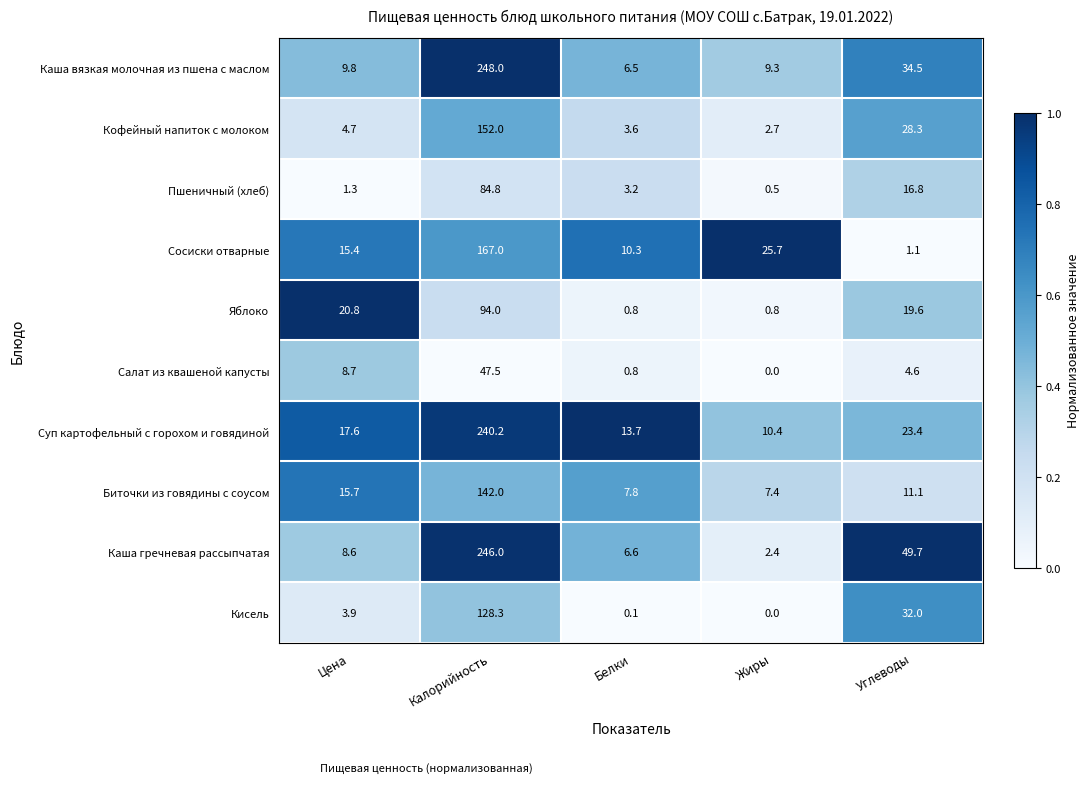

Rank the series by their maximum value, from highest to lowest.

Каша вязкая молочная из пшена с маслом, Каша гречневая рассыпчатая, Суп картофельный с горохом и говядиной, Сосиски отварные, Кофейный напиток с молоком, Биточки из говядины с соусом, Кисель, Яблоко, Пшеничный (хлеб), Салат из квашеной капусты